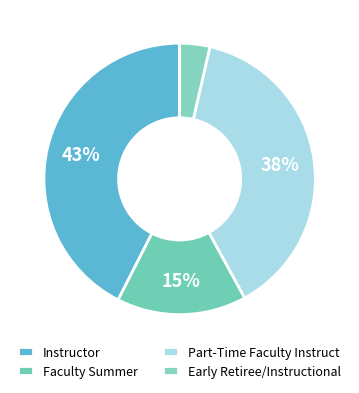

To the nearest percent, what is the average slice percentage?

25%